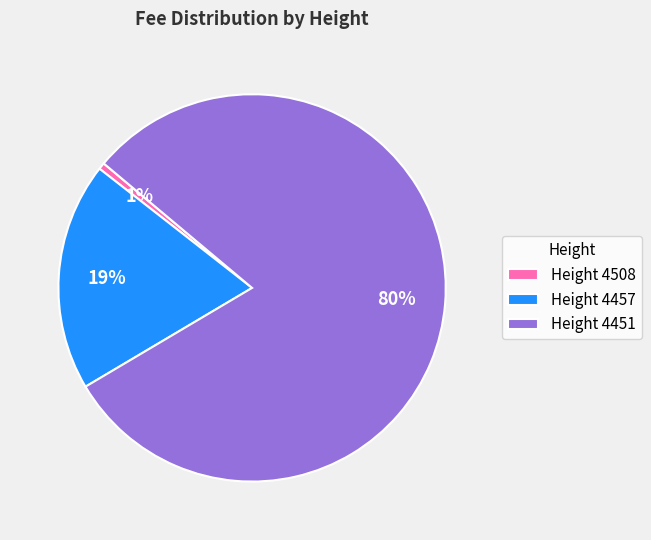

Count the number of slices in the pie.

3